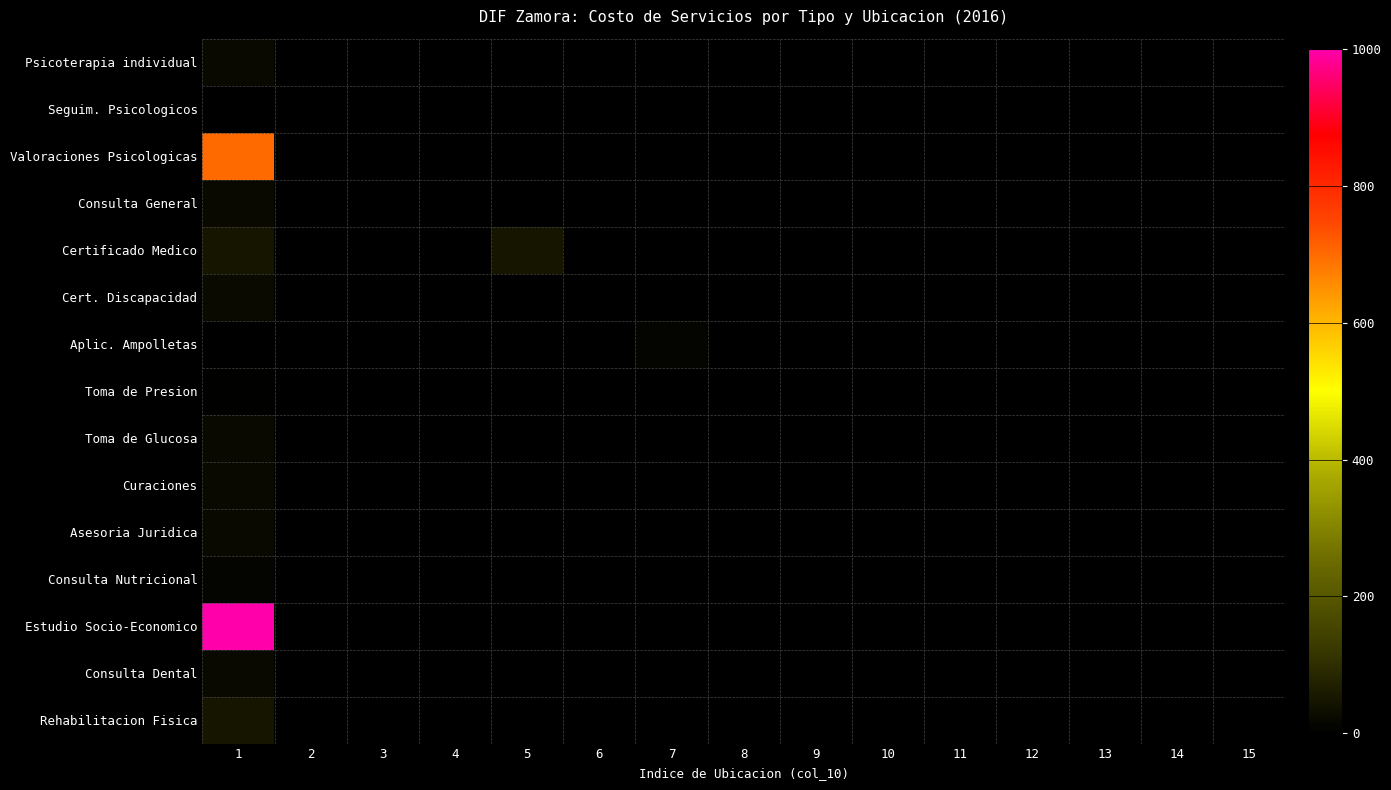

Which series has the widest spread of values?

Estudio Socio-Economico